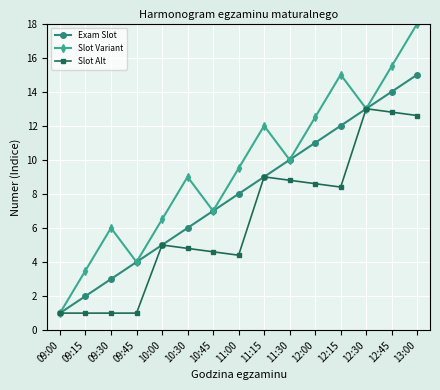

At which label is Slot Variant closest to 9?

10:30